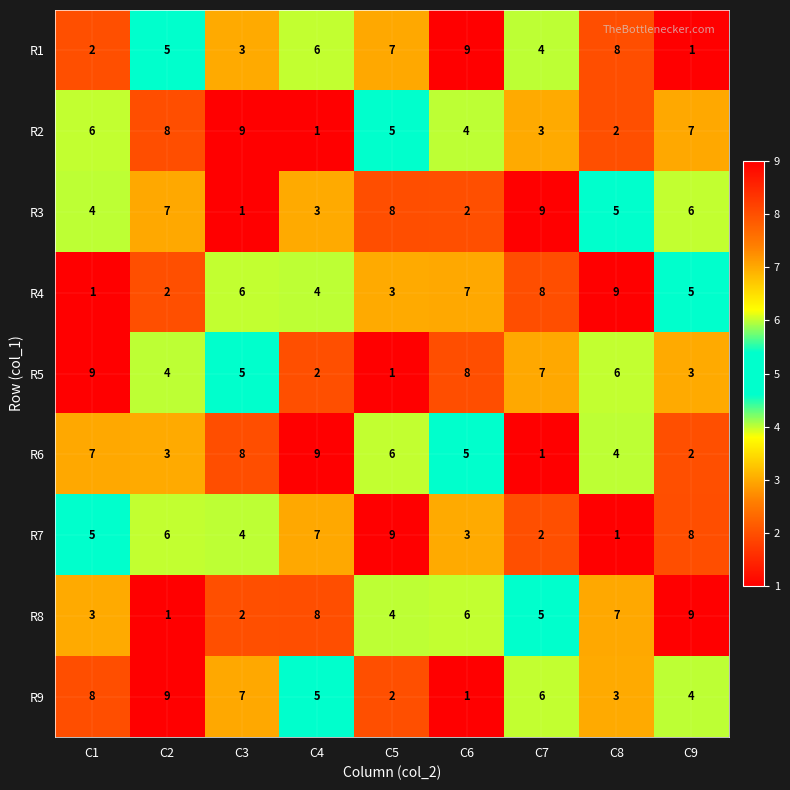

What is the maximum value shown in the chart?

9